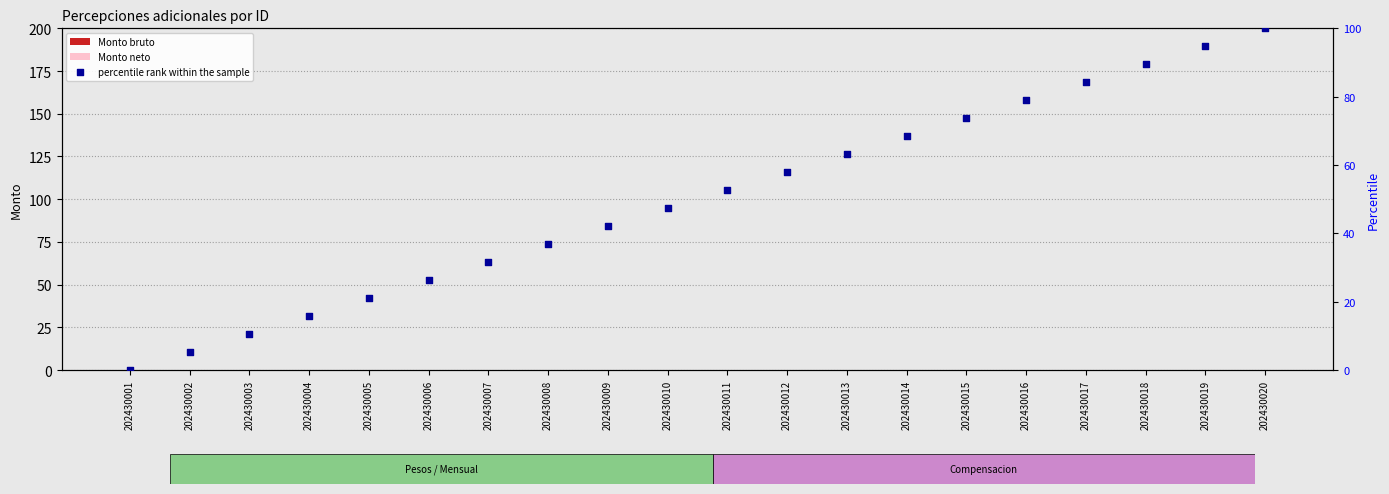

Which series has the largest total across all categories?

percentile rank within the sample